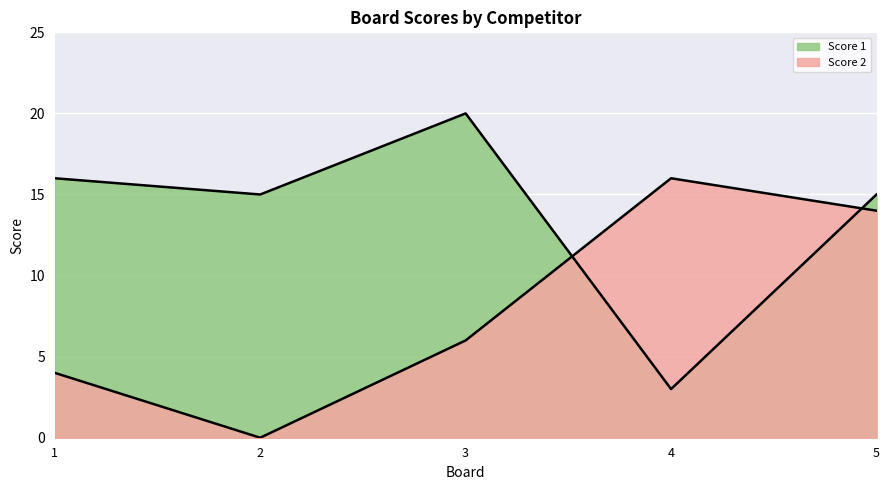

Reading right to left, list all the values displayed in this chart.

Score 1: 15	3	20	15	16
Score 2: 14	16	6	0	4